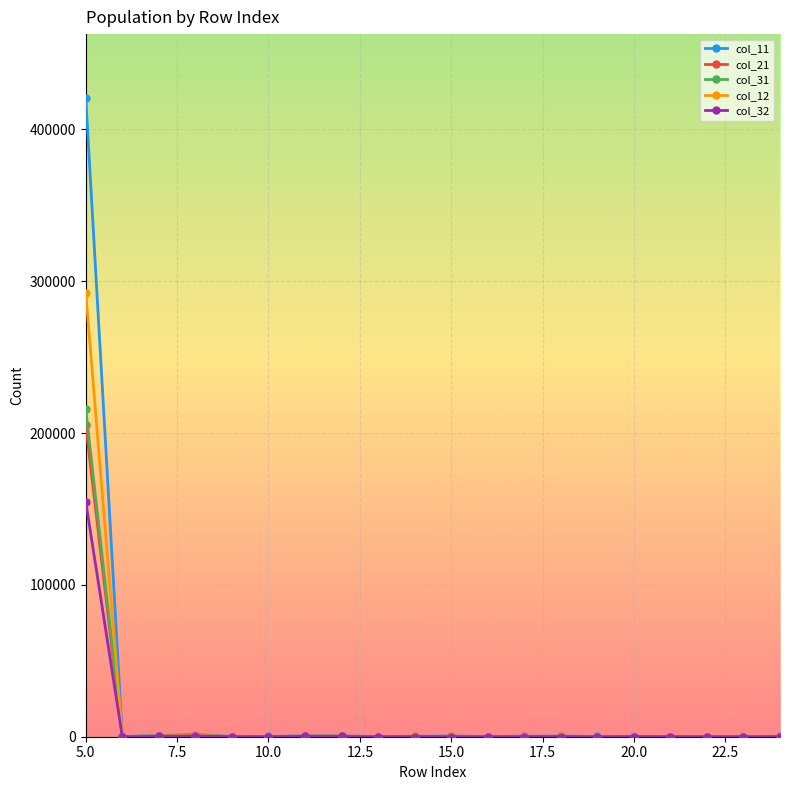

Which series has the widest spread of values?

col_11